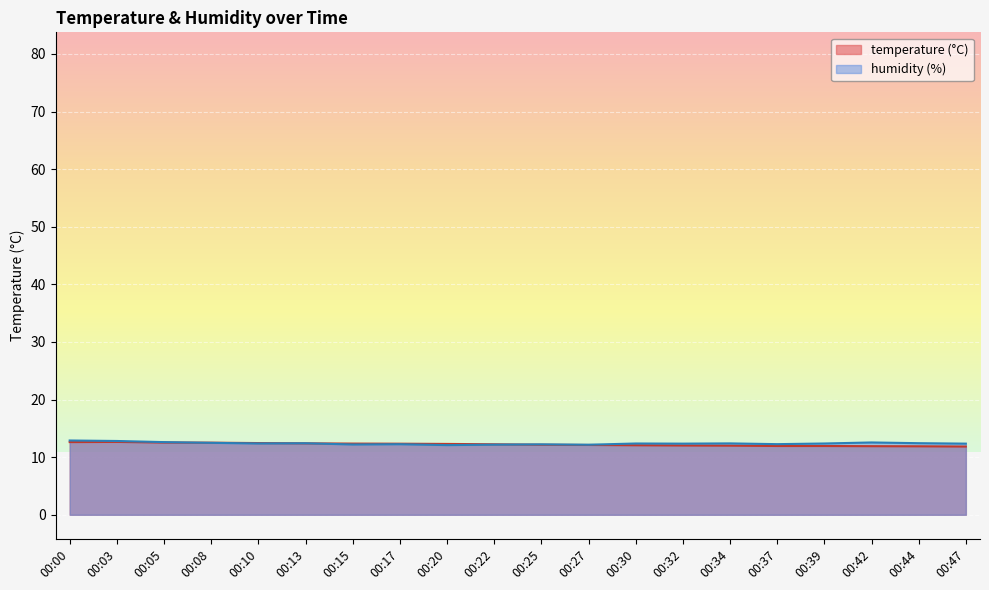

True or false: temperature has more than 0 interior local peaks.

True